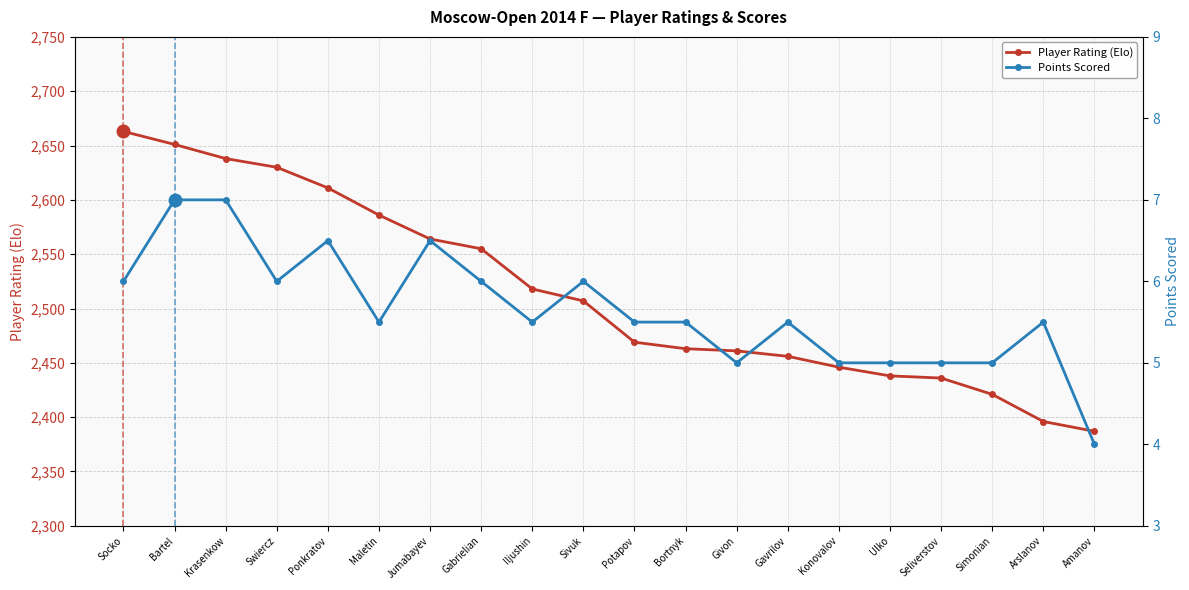

List the series in order of their overall mean, highest first.

Player Rating (Elo), Points Scored